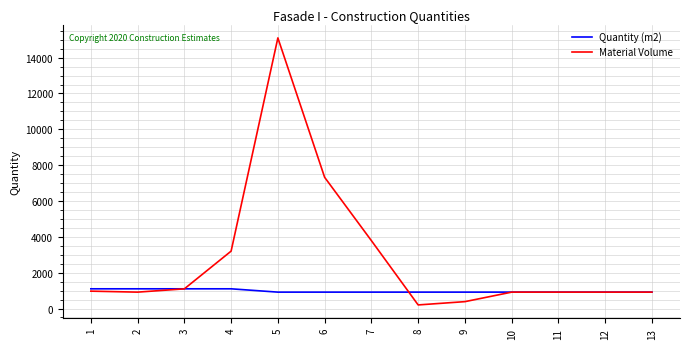

At 7, list the series in order from smallest to largest.

Quantity (m2), Material Volume